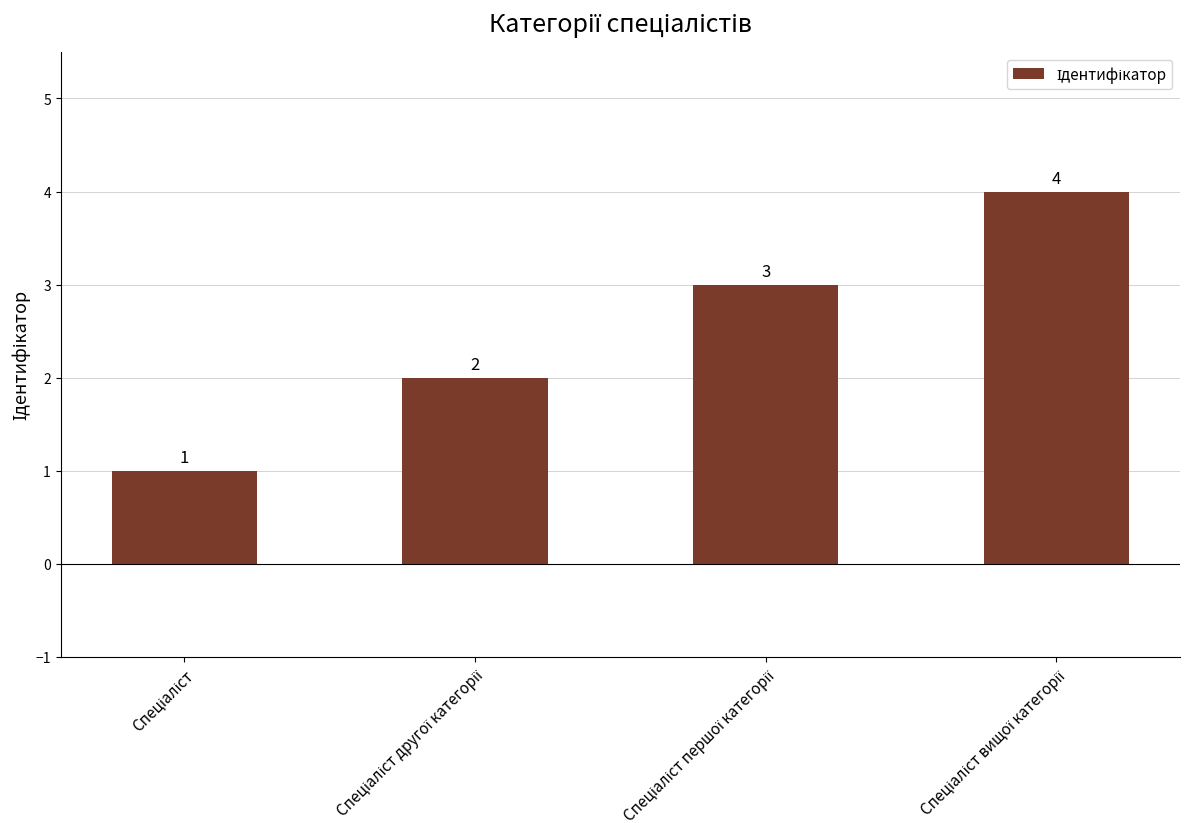

Count the values in the range 2 to 4.

3